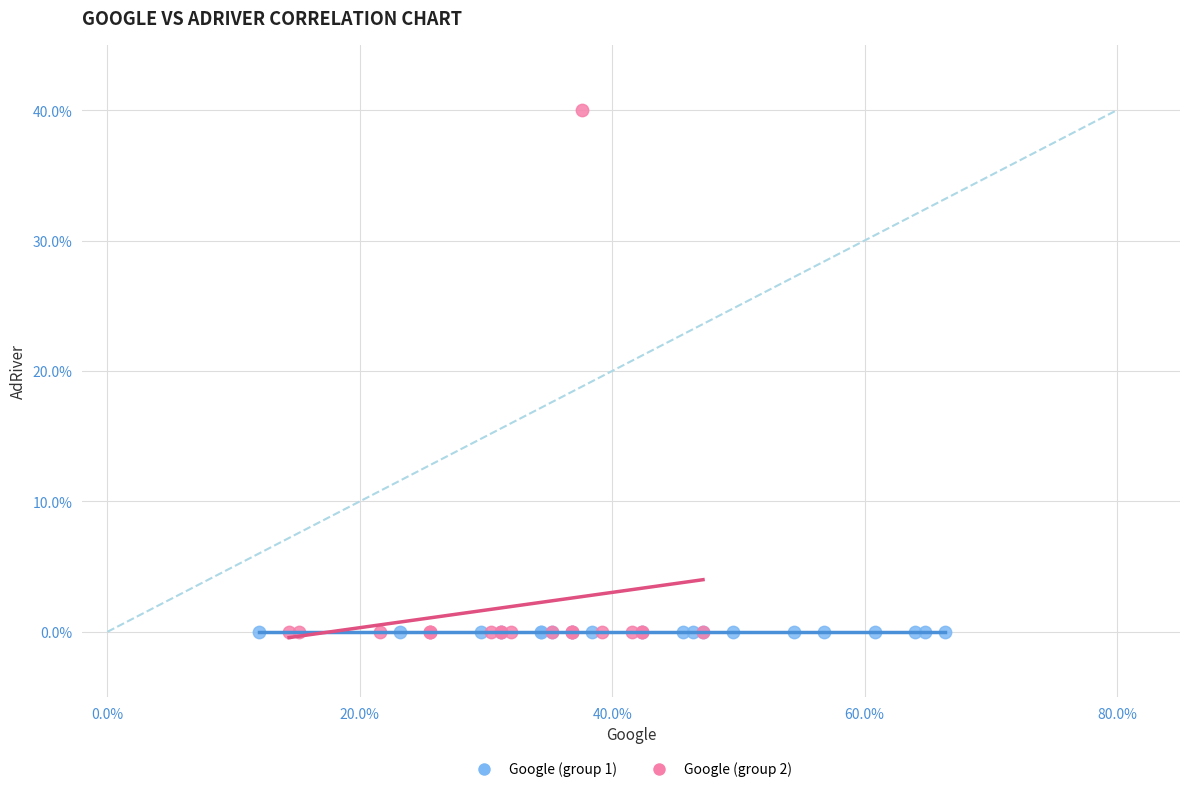

Which series reaches the maximum Y coordinate?

Google (group 2)